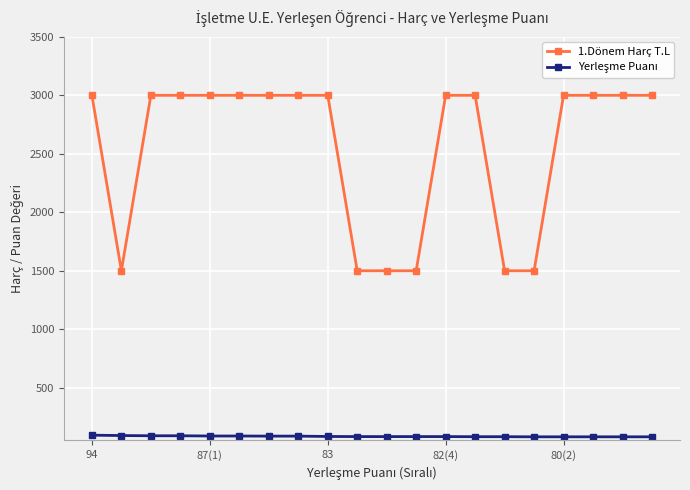

What is the value of the 1.Dönem Harç T.L point at the 17th from the left?

3000